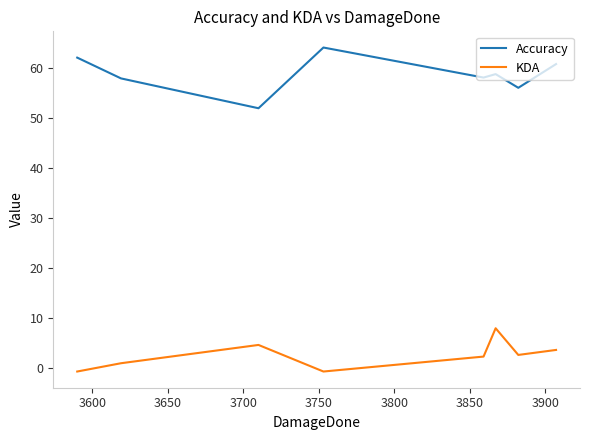

Rank the series by their maximum value, from lowest to highest.

KDA, Accuracy